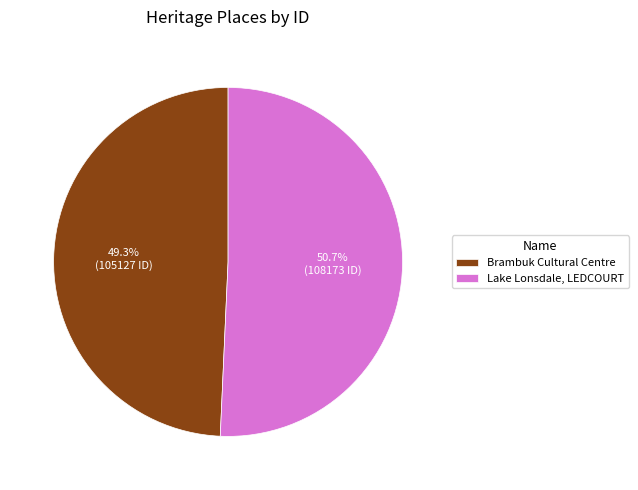

Is the sum of Brambuk Cultural Centre and Lake Lonsdale, LEDCOURT greater than half?

Yes